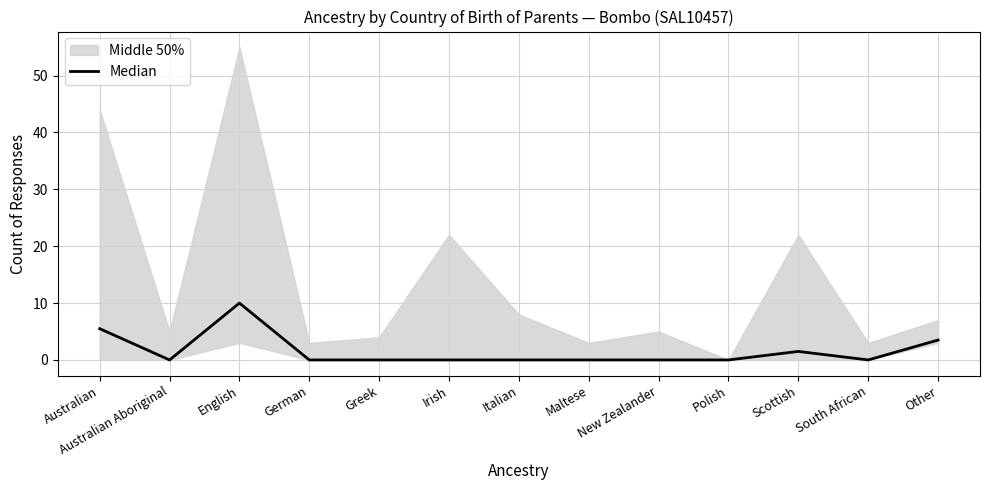

What is the sum of all values?

20.5